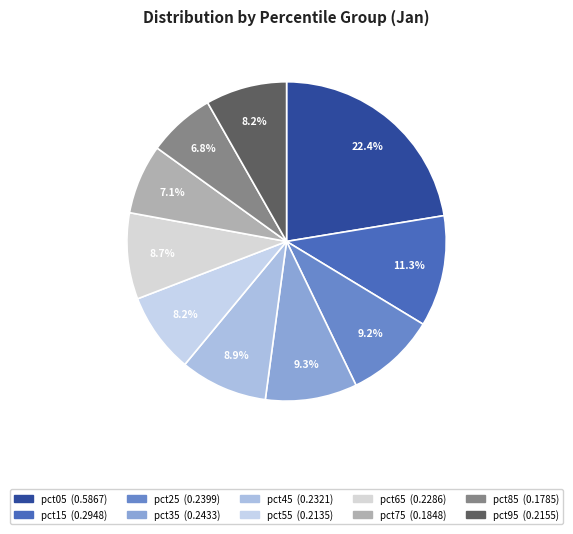

Does pct85 account for over 50% of the chart?

No